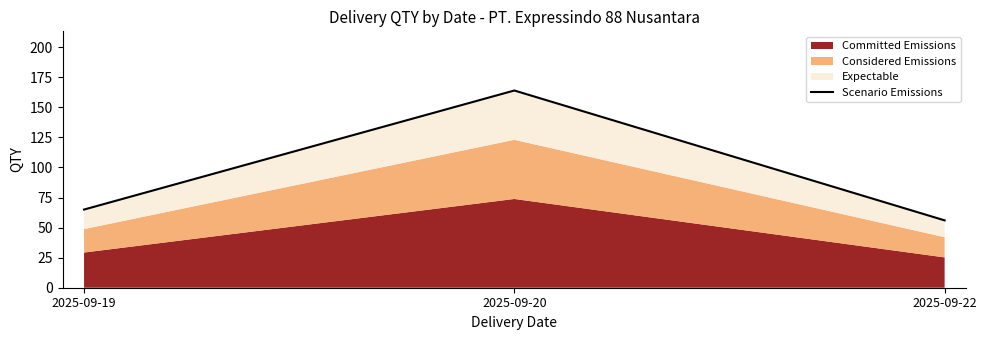

What is the difference between the maximum and second lowest values?

99